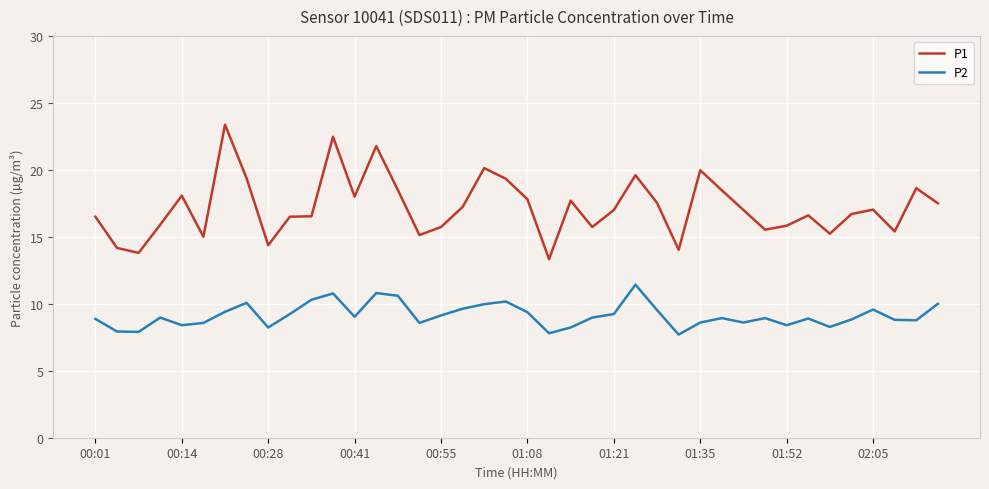

Which series has the largest total across all categories?

P1